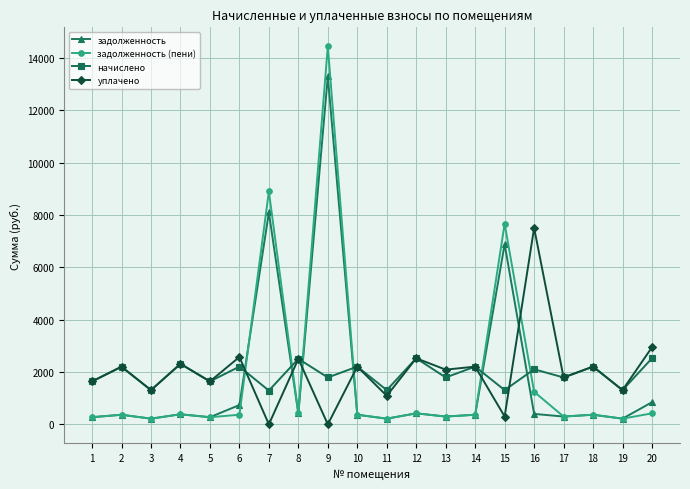

Which series changed the most between 8 and 11?

уплачено